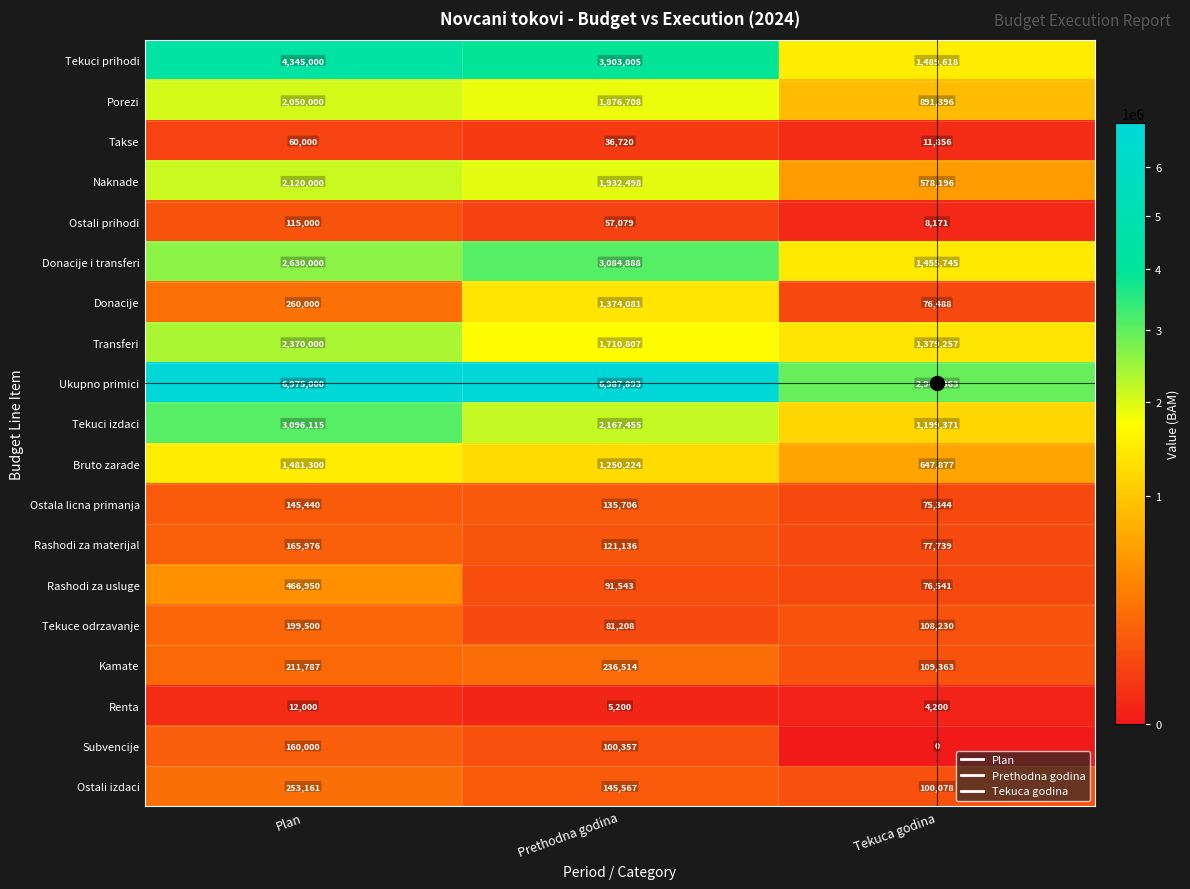

What is the spread (max minus min) of values at Tekuca godina?

2945363